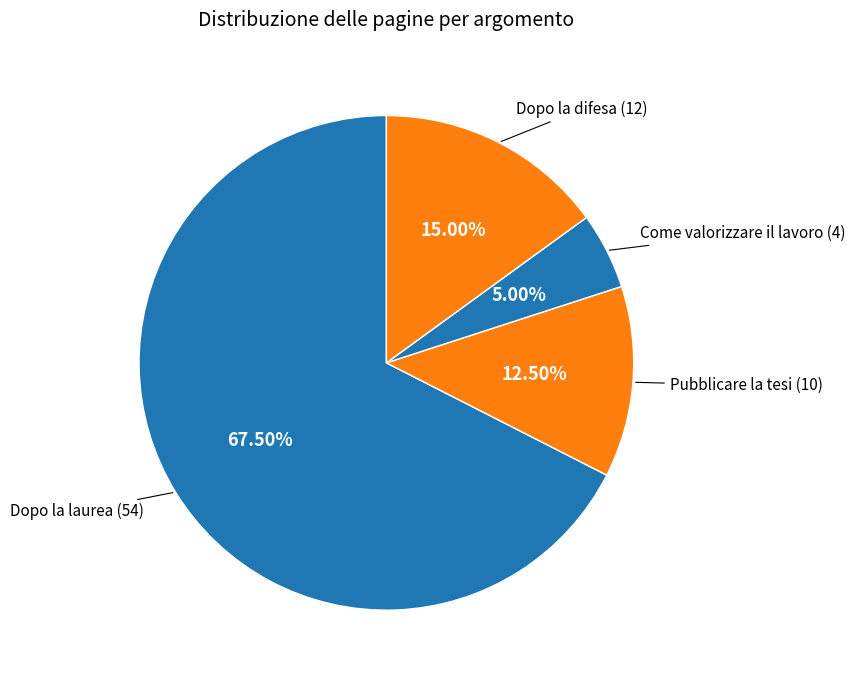

How many slices are in this pie chart?

4